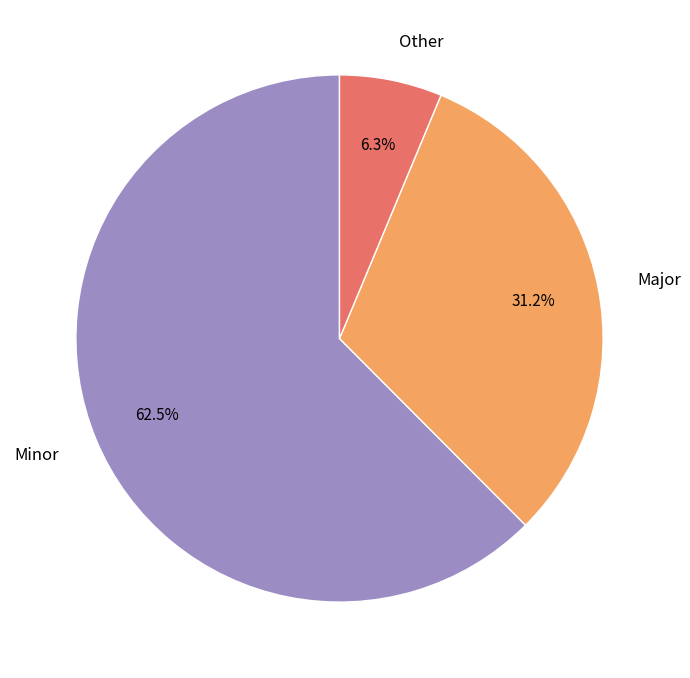

Which has a higher value, Major or Other?

Major